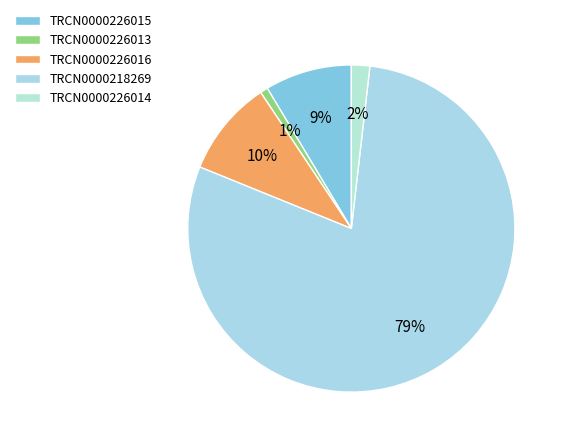

How many segments does this pie chart have?

5